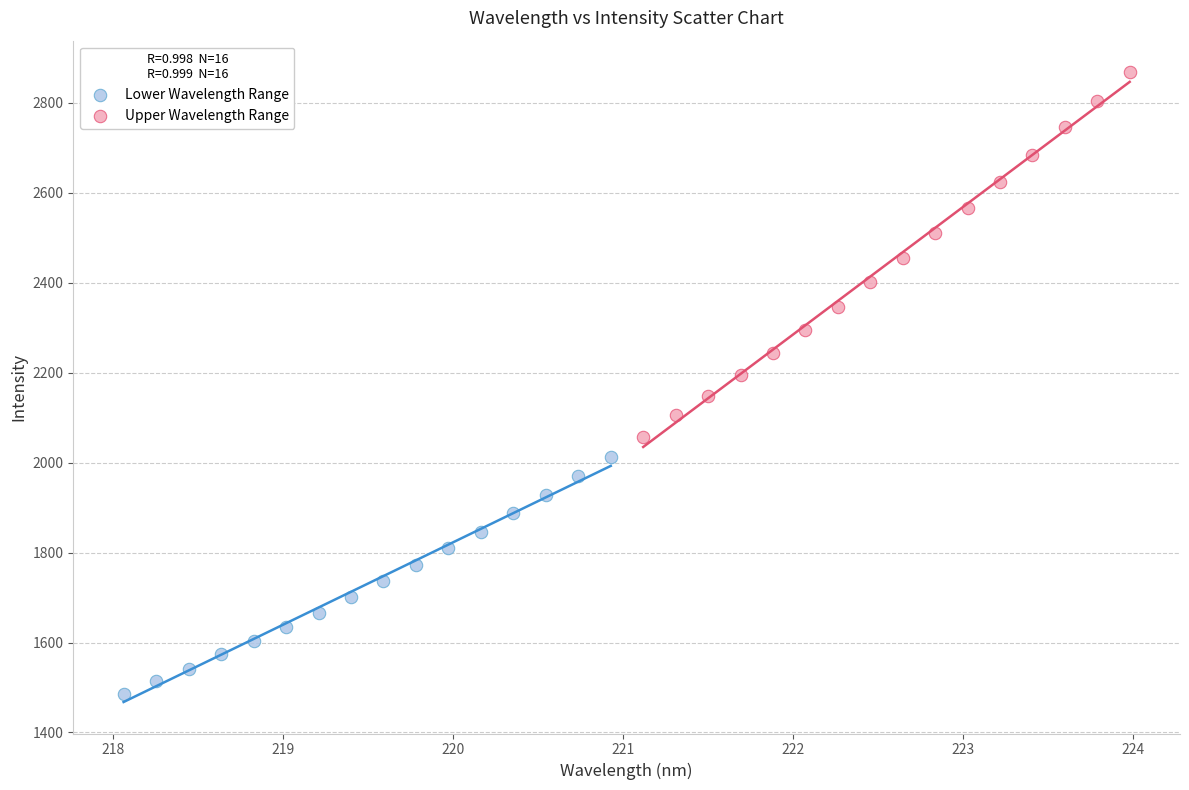

Which series has the widest spread of Y values?

Upper Wavelength Range